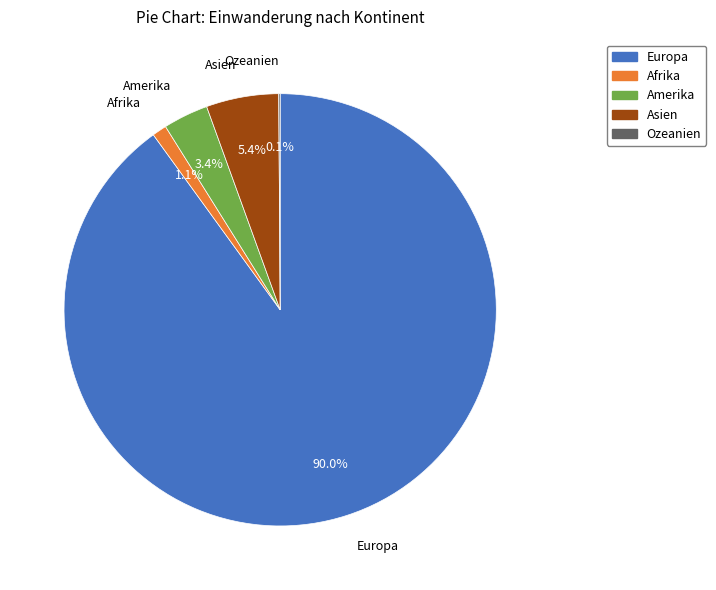

True or false: Afrika accounts for 11% of the total.

False